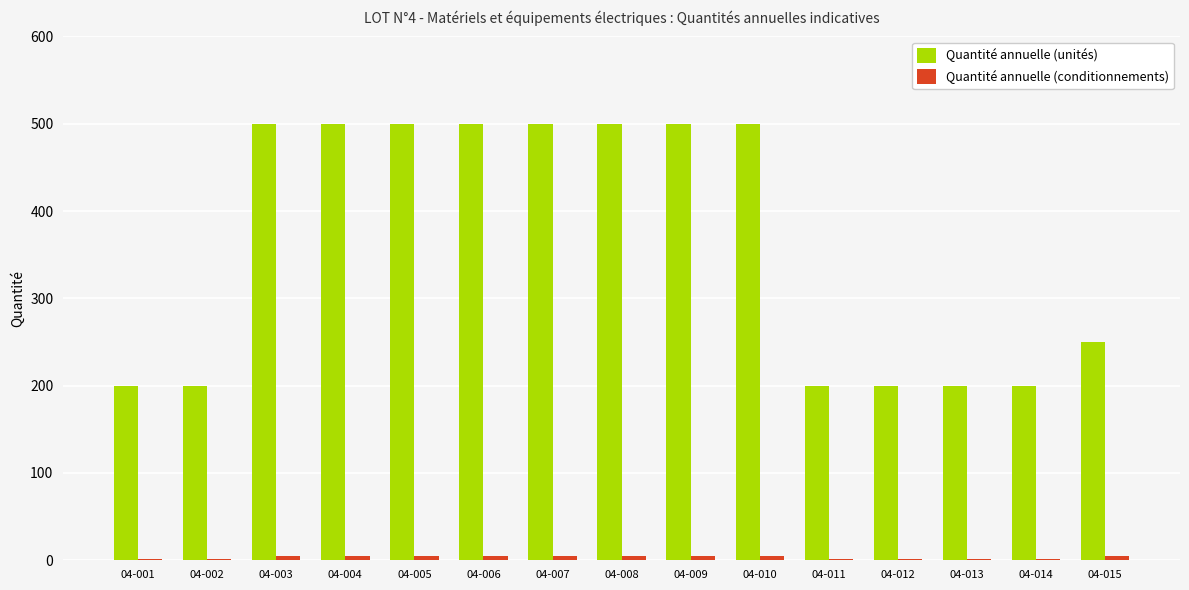

Which series has the largest total across all categories?

Quantité annuelle (unités)